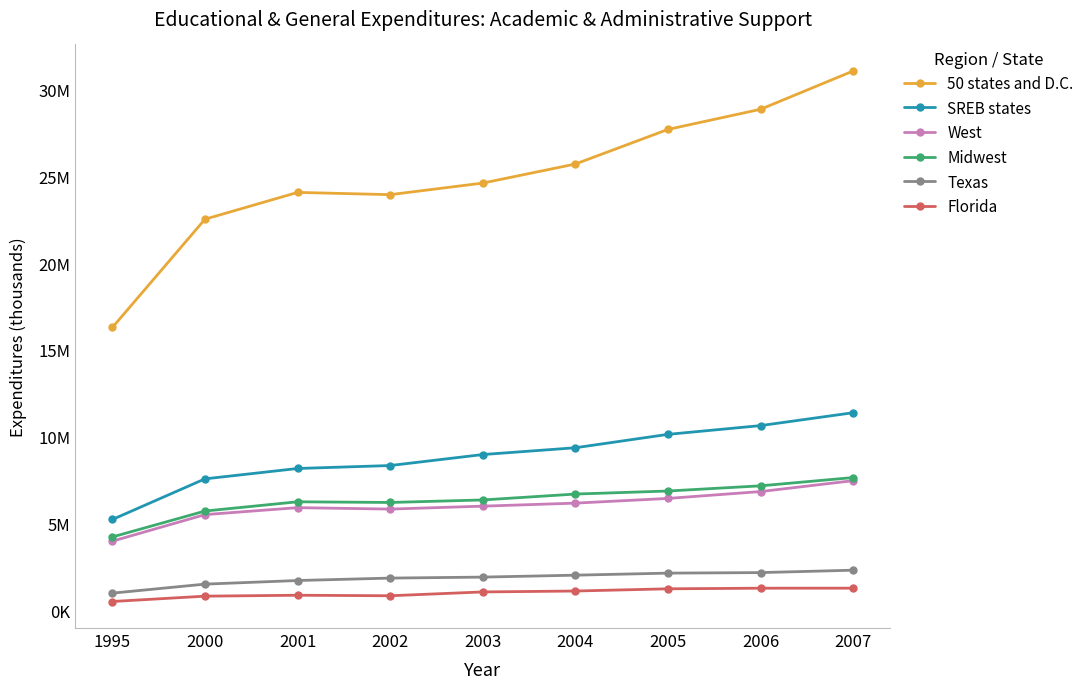

Is this an area chart (filled region under the line)?

No